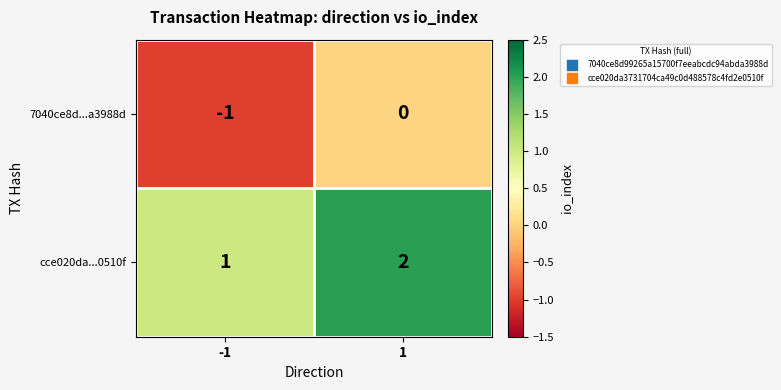

Which series has the largest total across all categories?

cce020da...0510f